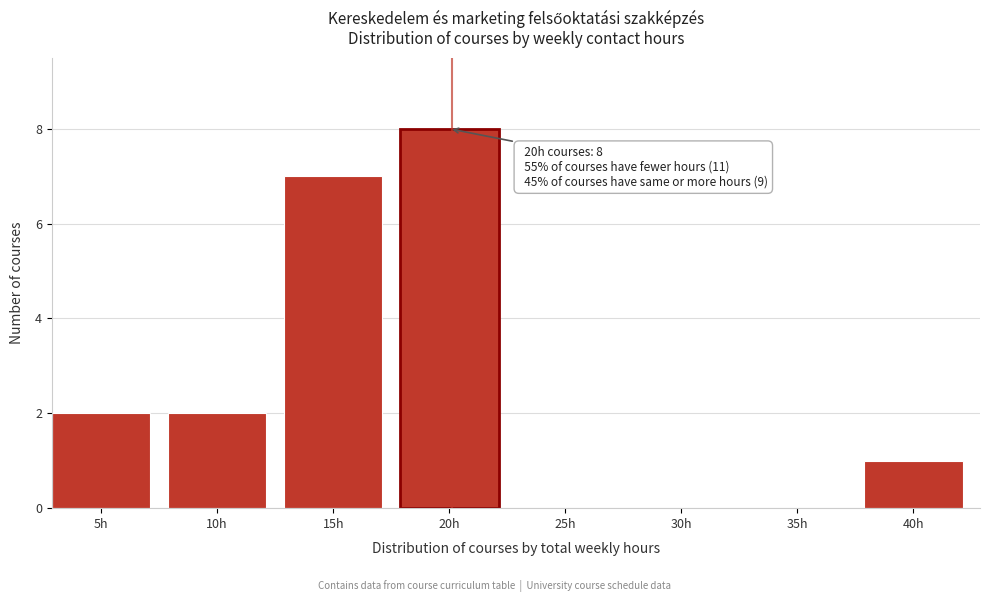

Reading right to left, what are all the values shown in this chart?

40h=1	35h=0	30h=0	25h=0	20h=8	15h=7	10h=2	5h=2